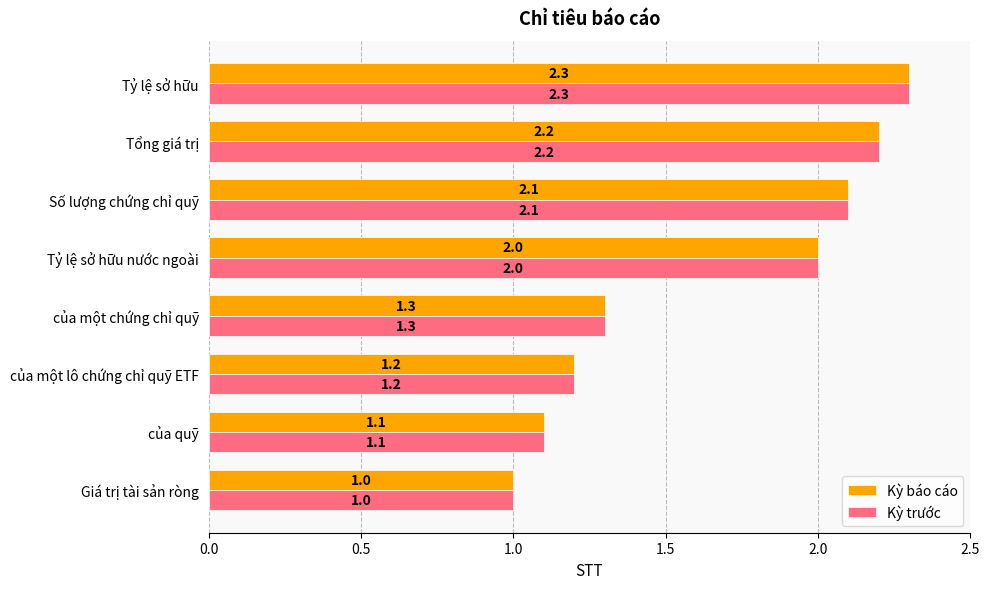

The value of Kỳ trước at Số lượng chứng chỉ quỹ is 1.4. True or false?

False